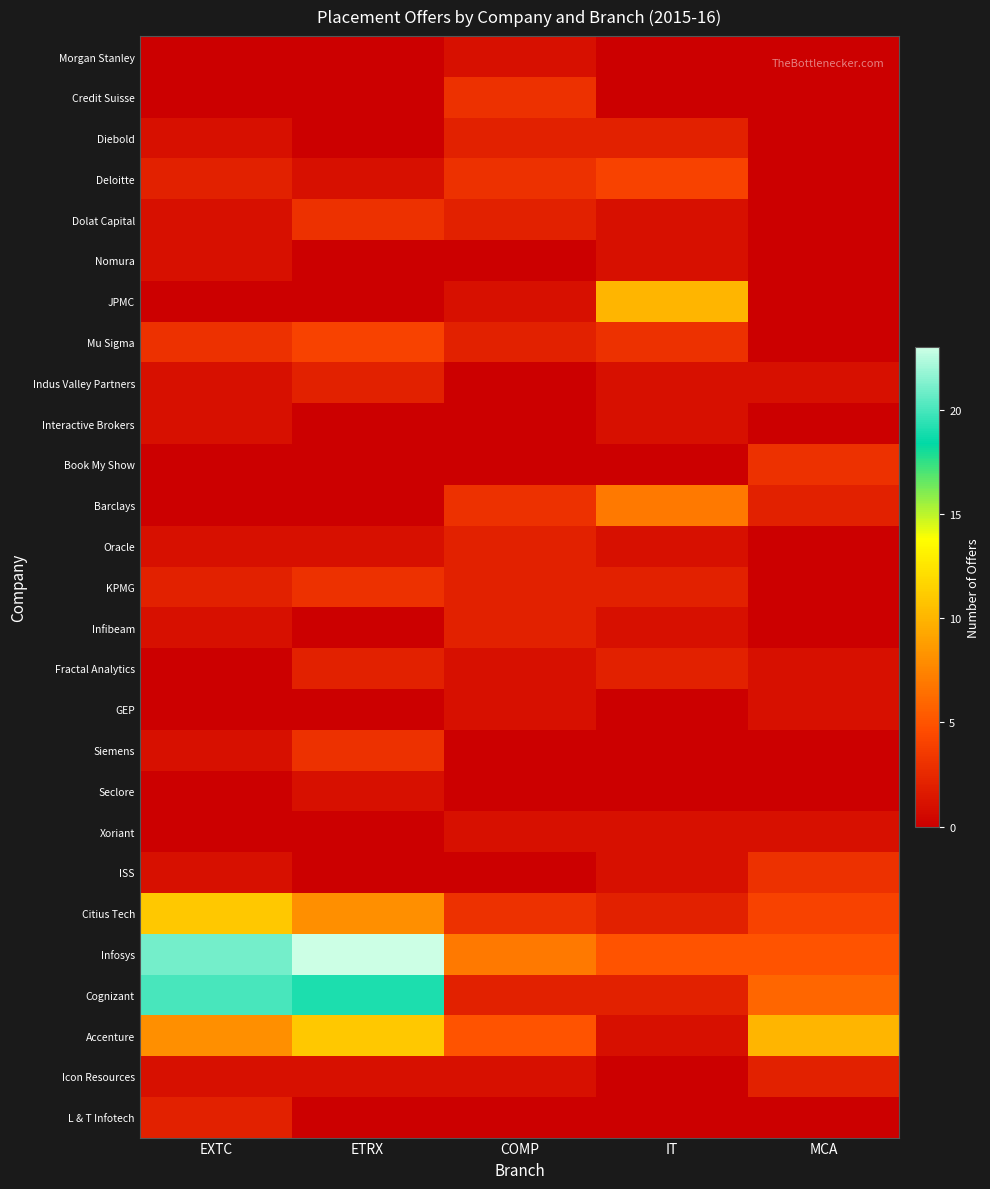

Which series has the largest range (max minus min)?

Infosys